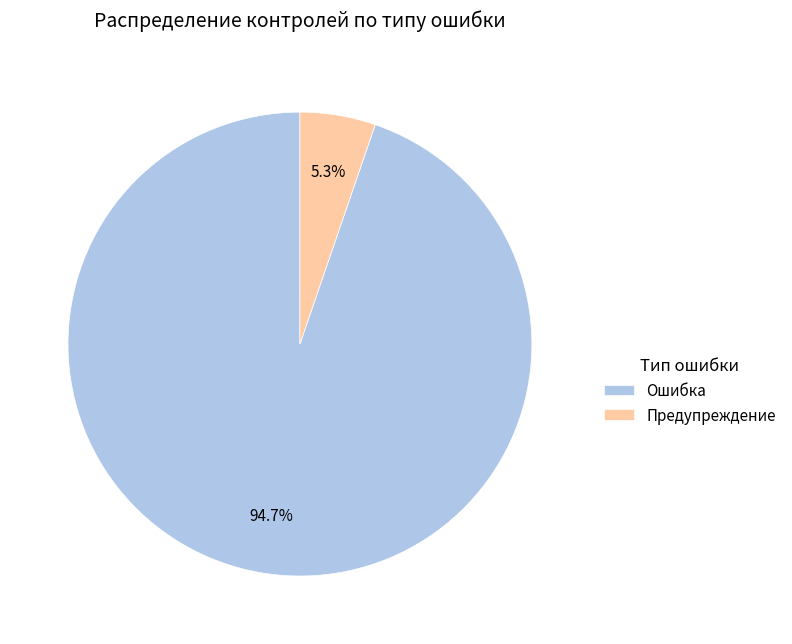

Does Предупреждение account for over 50% of the chart?

No